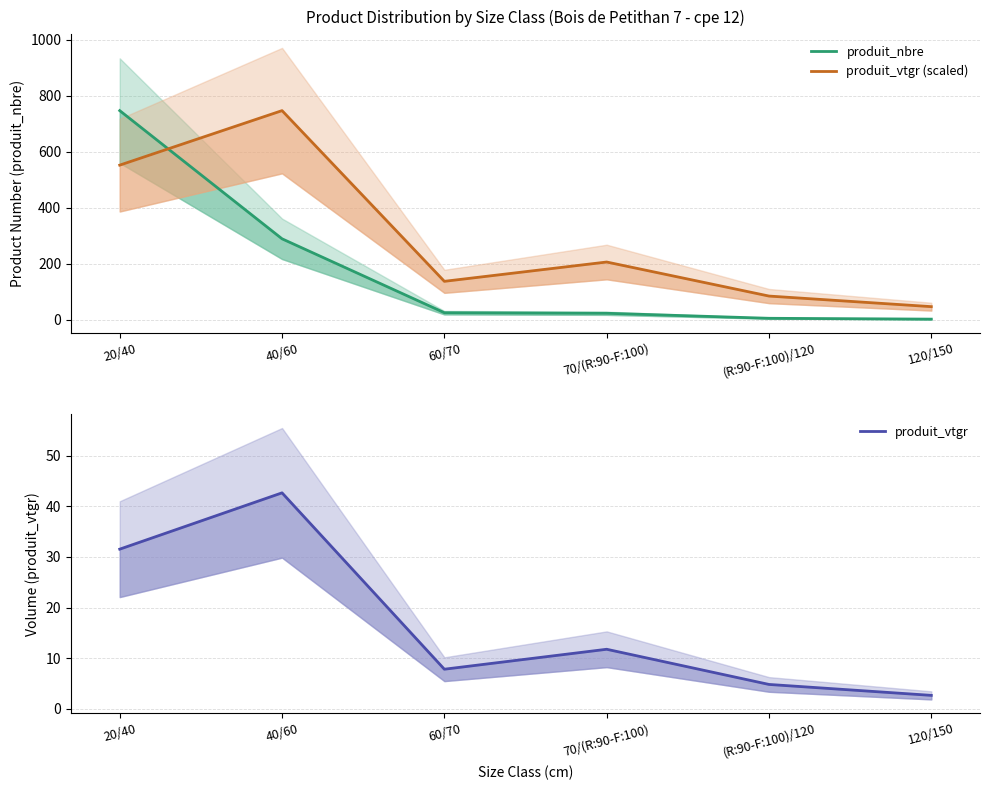

What are all the series names shown in the legend?

produit_nbre, produit_vtgr (scaled), produit_vtgr